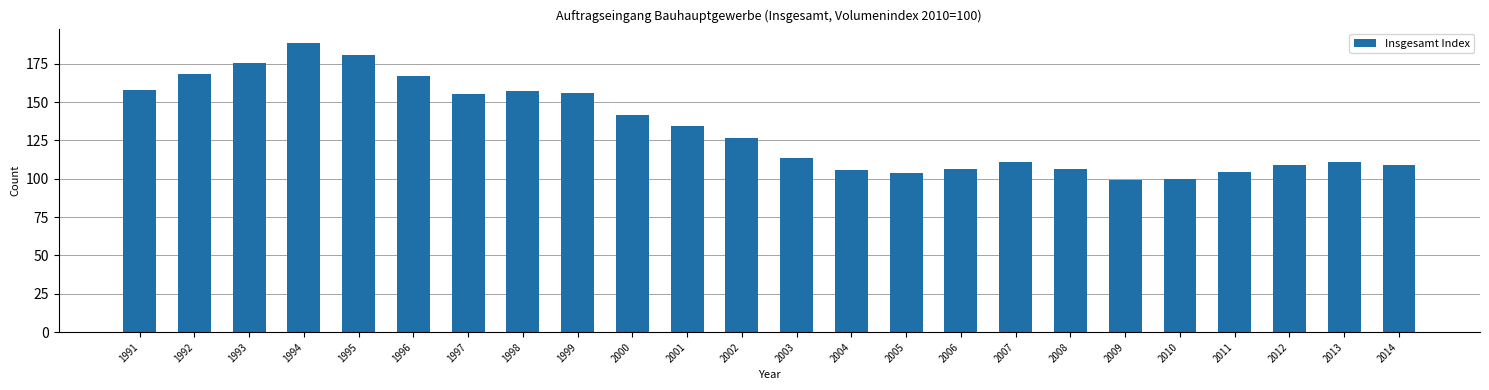

Which has a higher value, 2013 or 1991?

1991